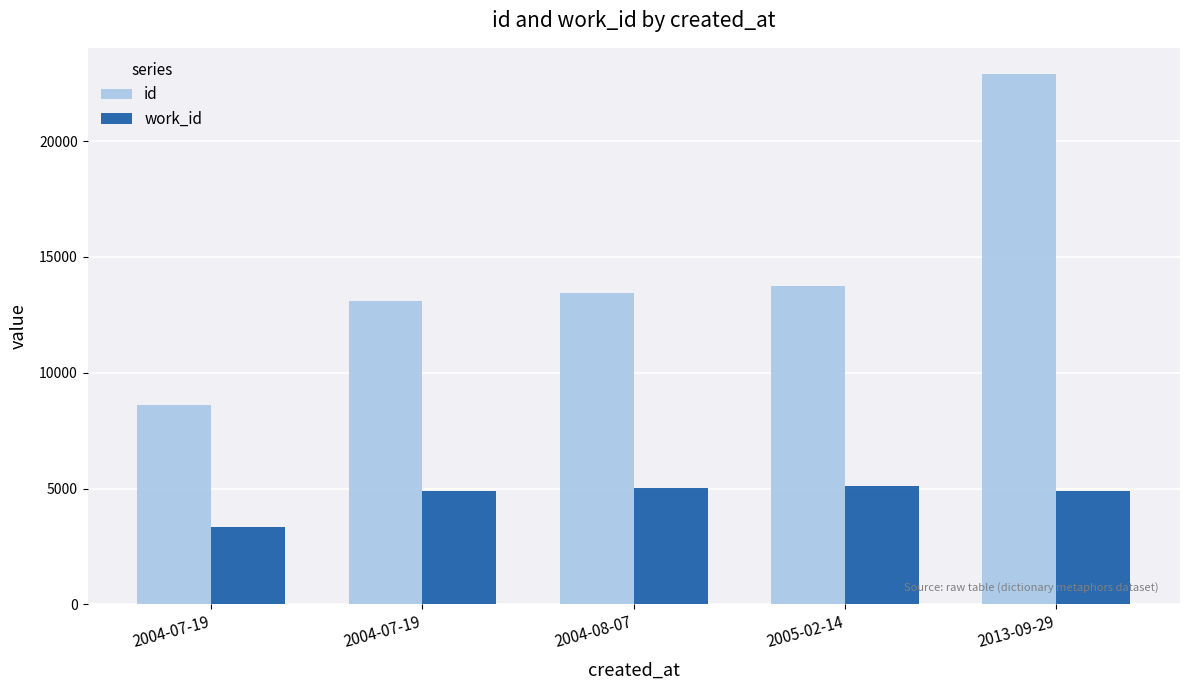

What is the sum of all id values?

71808